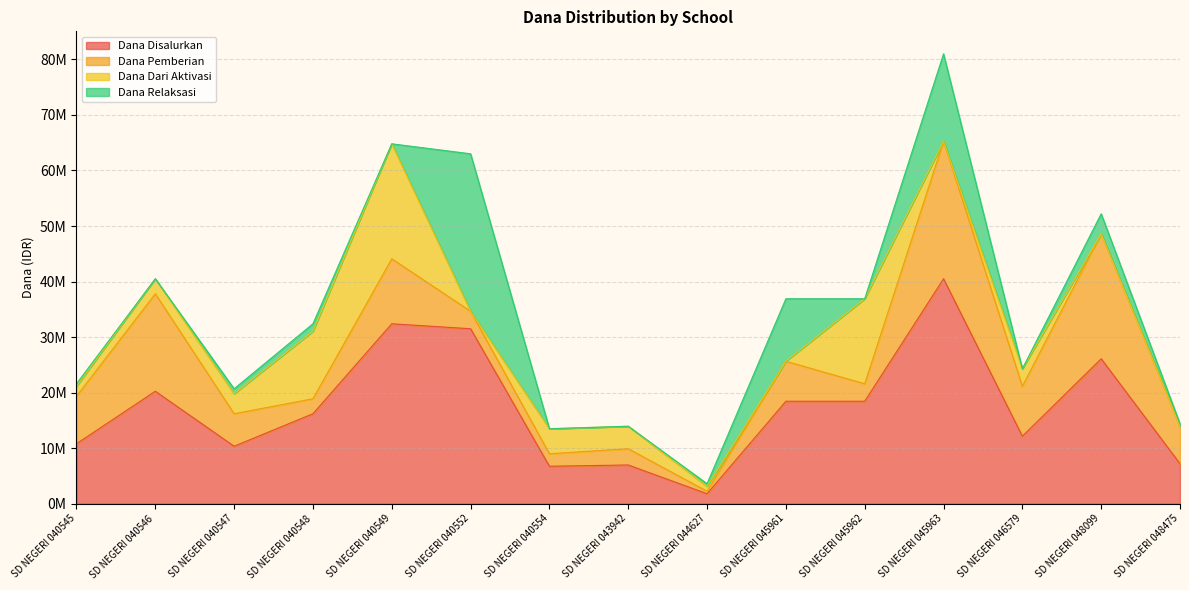

Reading right to left, what are all the values shown in this chart?

Dana Disalurkan: SD NEGERI 048475=7200000	SD NEGERI 048099=26100000	SD NEGERI 046579=12150000	SD NEGERI 045963=40500000	SD NEGERI 045962=18450000	SD NEGERI 045961=18450000	SD NEGERI 044627=1800000	SD NEGERI 043942=6975000	SD NEGERI 040554=6750000	SD NEGERI 040552=31500000	SD NEGERI 040549=32400000	SD NEGERI 040548=16200000	SD NEGERI 040547=10350000	SD NEGERI 040546=20250000	SD NEGERI 040545=10800000
Dana Pemberian: SD NEGERI 048475=6750000	SD NEGERI 048099=22500000	SD NEGERI 046579=9000000	SD NEGERI 045963=24750000	SD NEGERI 045962=3150000	SD NEGERI 045961=7200000	SD NEGERI 044627=450000	SD NEGERI 043942=2925000	SD NEGERI 040554=2250000	SD NEGERI 040552=3150000	SD NEGERI 040549=11700000	SD NEGERI 040548=2700000	SD NEGERI 040547=5850000	SD NEGERI 040546=17550000	SD NEGERI 040545=8550000
Dana Dari Aktivasi: SD NEGERI 048475=0	SD NEGERI 048099=0	SD NEGERI 046579=3150000	SD NEGERI 045963=0	SD NEGERI 045962=15300000	SD NEGERI 045961=0	SD NEGERI 044627=900000	SD NEGERI 043942=4050000	SD NEGERI 040554=4500000	SD NEGERI 040552=0	SD NEGERI 040549=20700000	SD NEGERI 040548=12150000	SD NEGERI 040547=3600000	SD NEGERI 040546=2700000	SD NEGERI 040545=1800000
Dana Relaksasi: SD NEGERI 048475=450000	SD NEGERI 048099=3600000	SD NEGERI 046579=0	SD NEGERI 045963=15750000	SD NEGERI 045962=0	SD NEGERI 045961=11250000	SD NEGERI 044627=450000	SD NEGERI 043942=0	SD NEGERI 040554=0	SD NEGERI 040552=28350000	SD NEGERI 040549=0	SD NEGERI 040548=1350000	SD NEGERI 040547=900000	SD NEGERI 040546=0	SD NEGERI 040545=450000